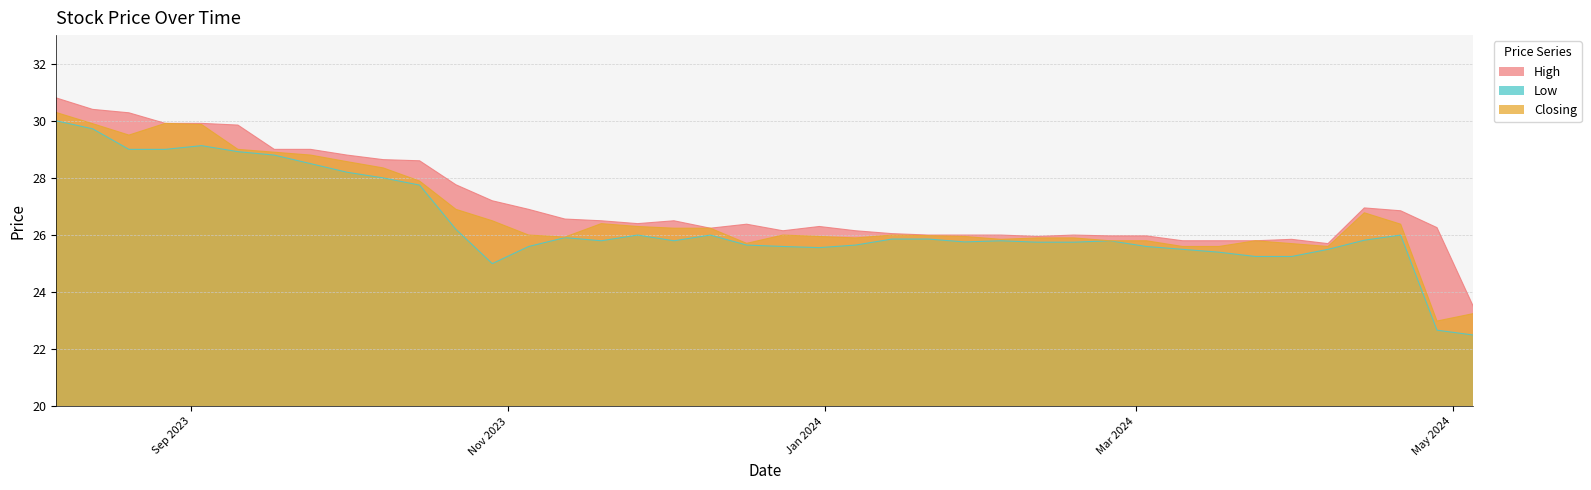

At which category is the sum across all series the highest?

06/08/2023